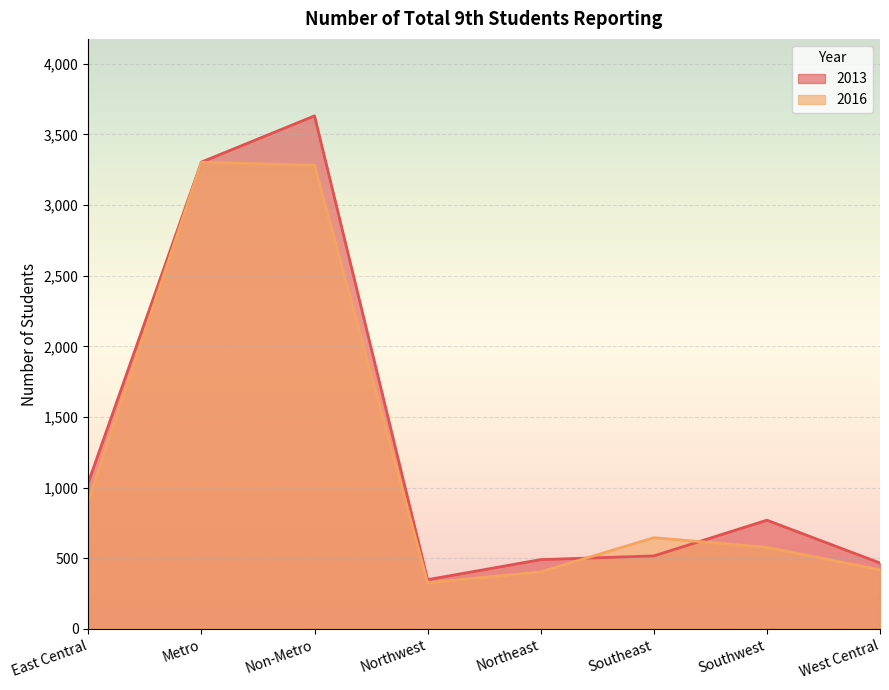

Rank the categories by 2016 value from lowest to highest.

Northwest, Northeast, West Central, Southwest, Southeast, East Central, Non-Metro, Metro